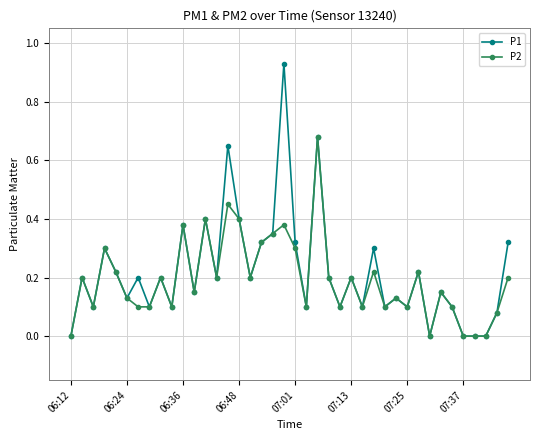

Which series has the largest range (max minus min)?

P1